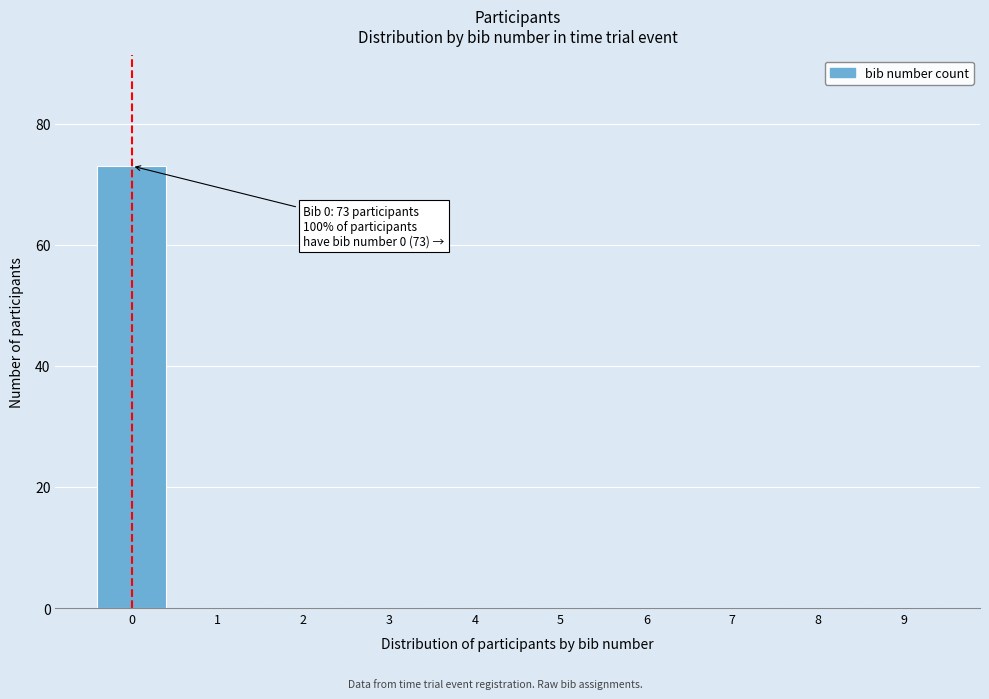

Which range on the x-axis has the tallest bar?

-0.5 to 0.5